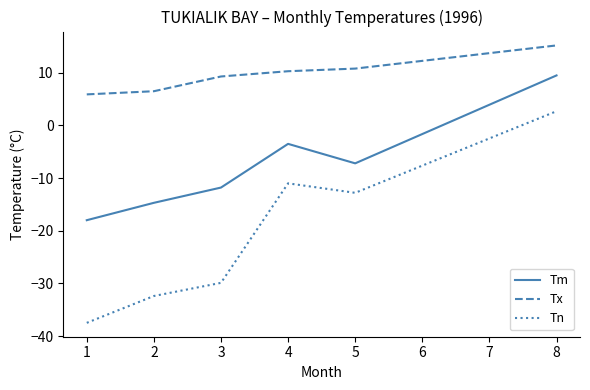

What is the difference between the maximum and second lowest values in the Tx series?

8.7